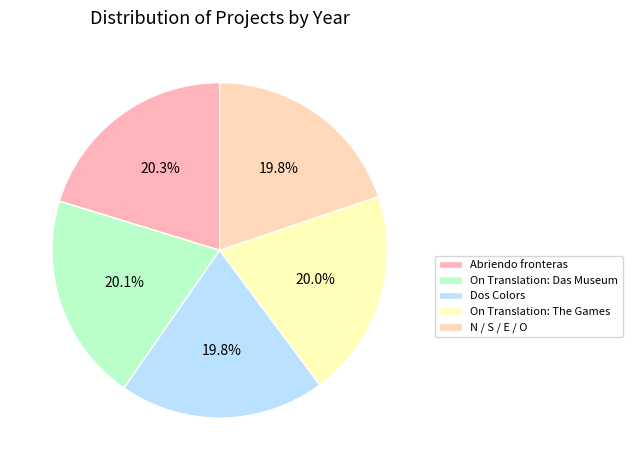

To the nearest percent, what portion does On Translation: Das Museum represent?

20%